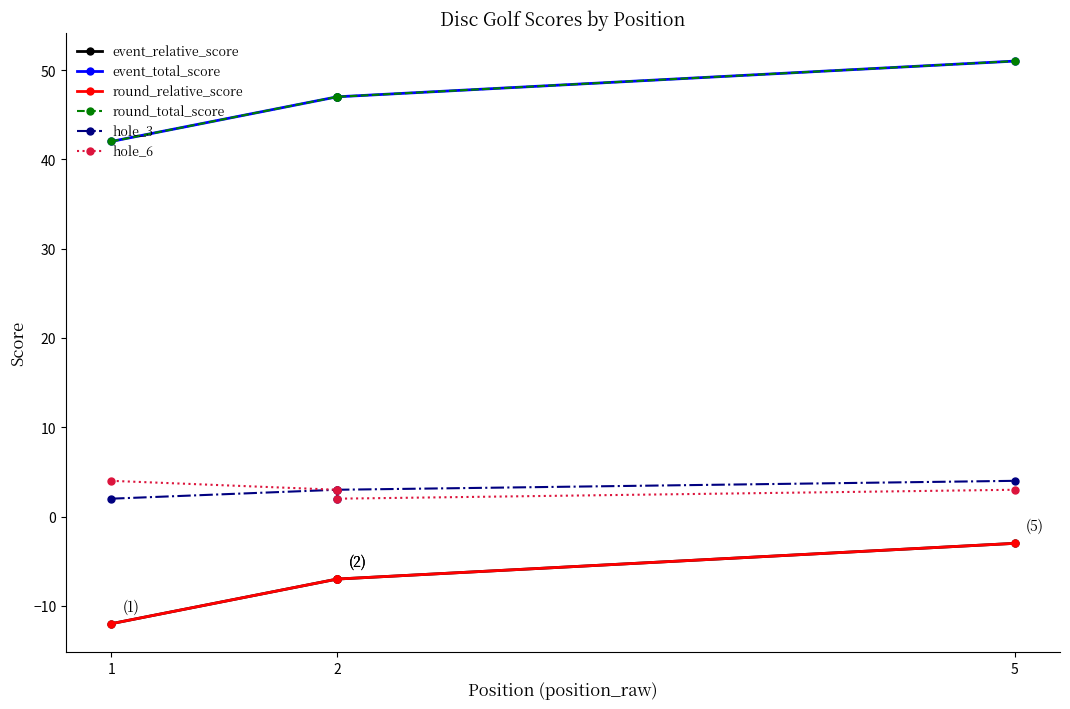

Between 1 and 2, which series saw the biggest shift?

event_relative_score